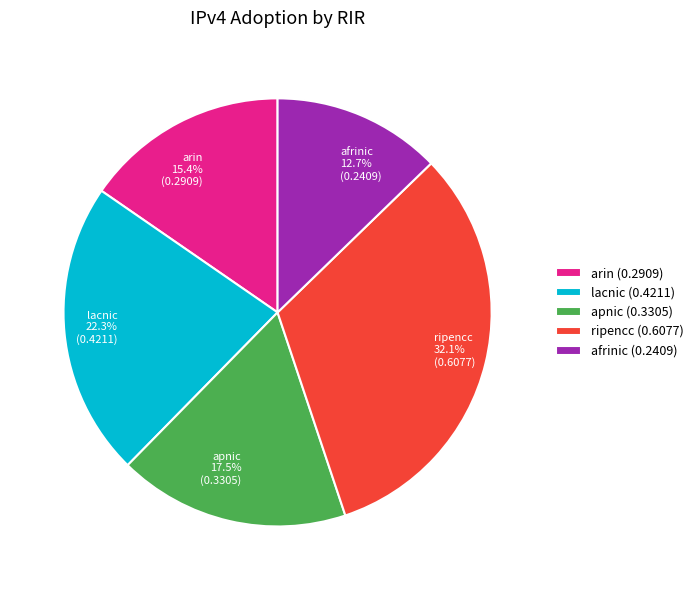

What is the largest slice in the pie chart?

ripencc